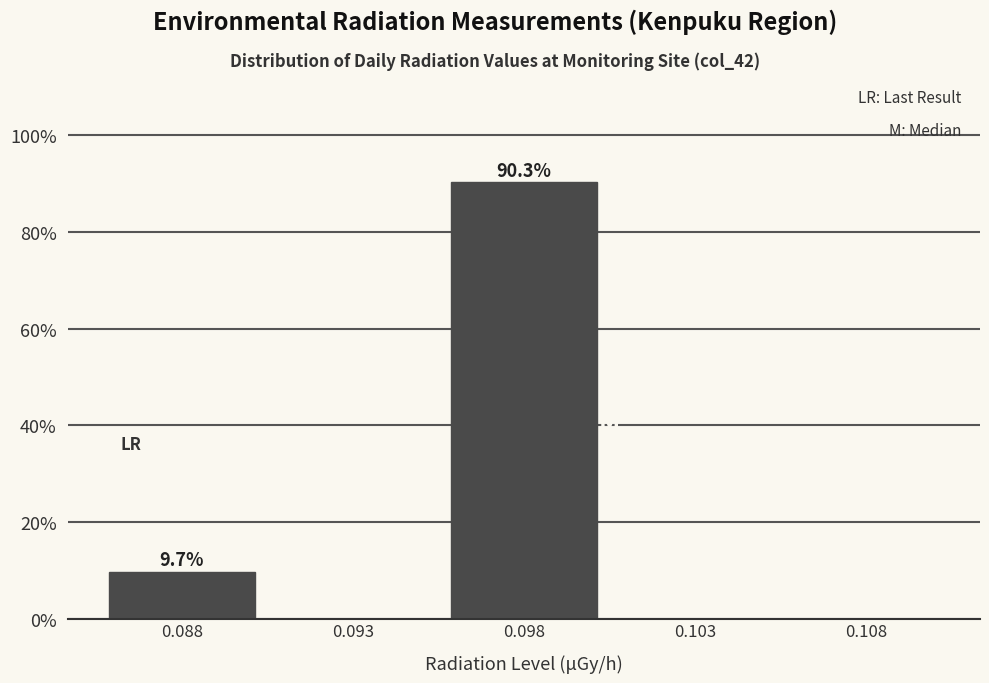

Reading left to right, list all the values displayed in this chart.

0.088=9.7	0.093=0.0	0.098=90.3	0.103=0.0	0.108=0.0